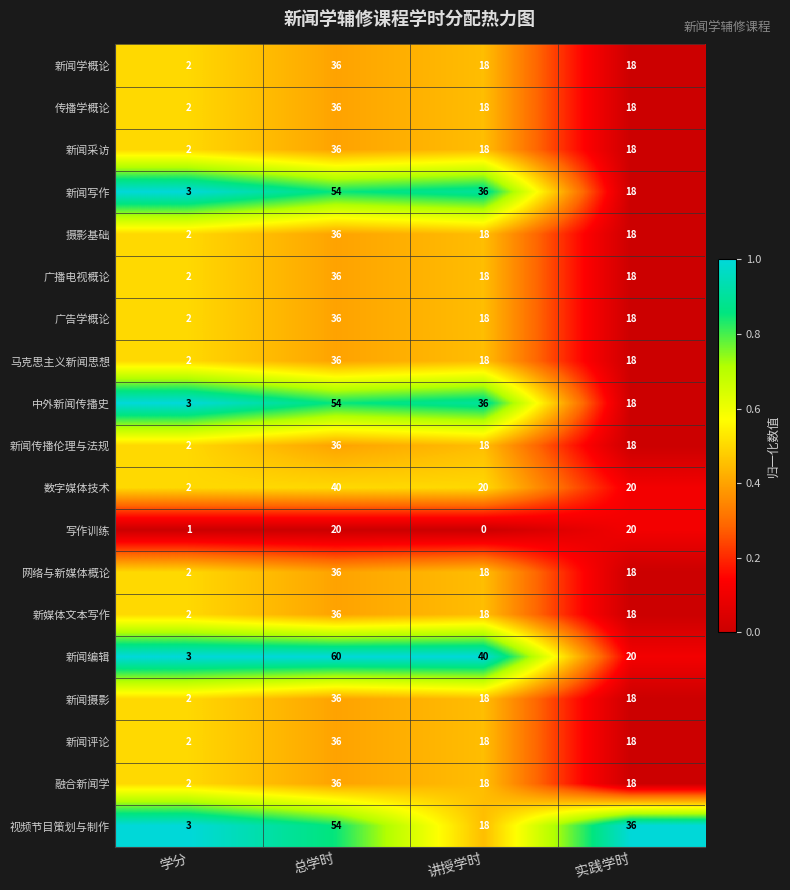

What is the difference between the highest and lowest values at 学分?

2